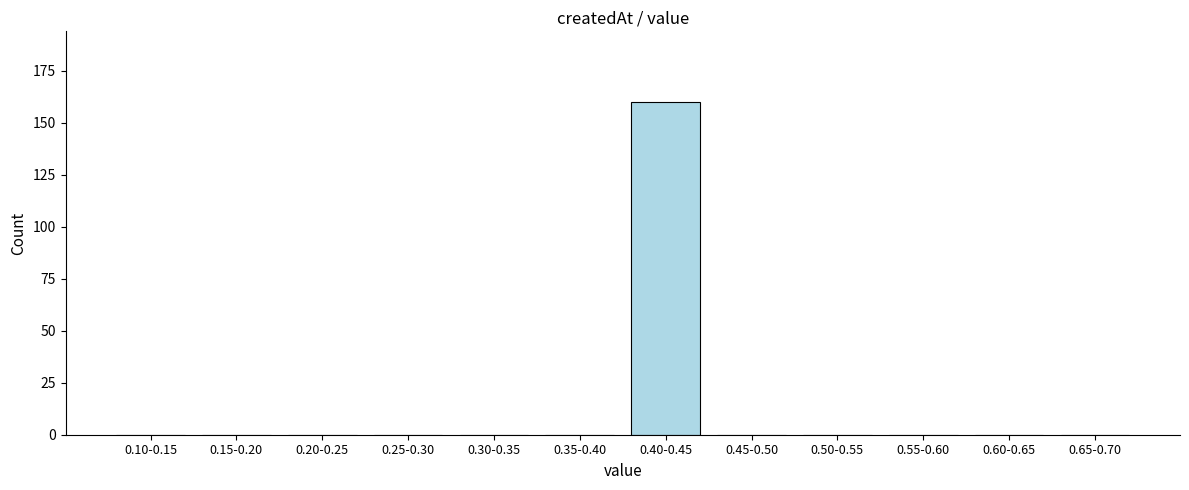

Reading left to right, what are all the values shown in this chart?

0.10-0.15=0	0.15-0.20=0	0.20-0.25=0	0.25-0.30=0	0.30-0.35=0	0.35-0.40=0	0.40-0.45=160	0.45-0.50=0	0.50-0.55=0	0.55-0.60=0	0.60-0.65=0	0.65-0.70=0